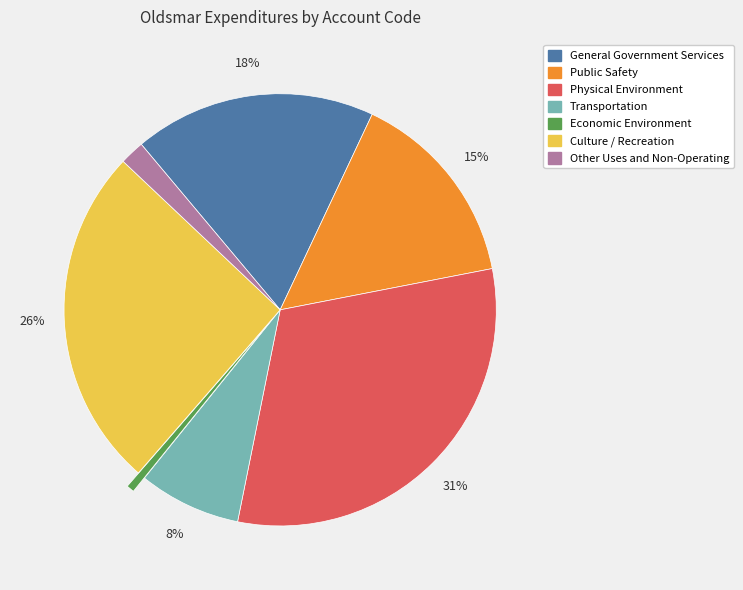

Combined, do Other Uses and Non-Operating and Public Safety account for over 50%?

No